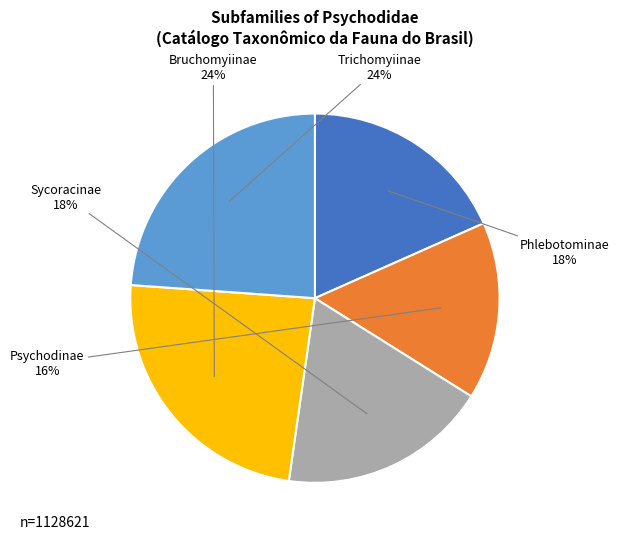

Which category has the smallest portion of the pie?

Psychodinae